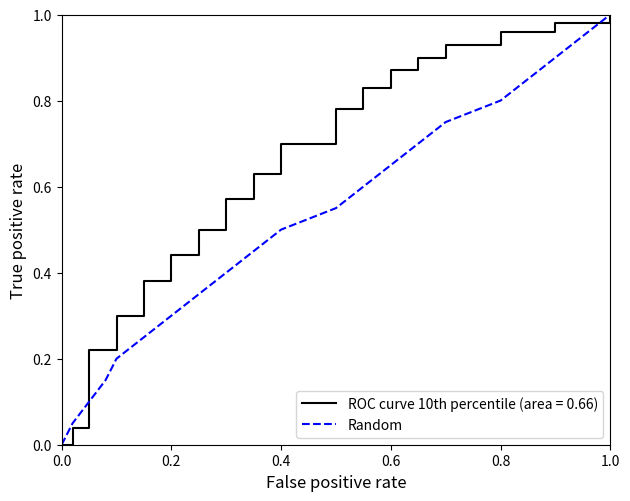

Which series has the largest total across all categories?

ROC curve 10th percentile (area = 0.66)